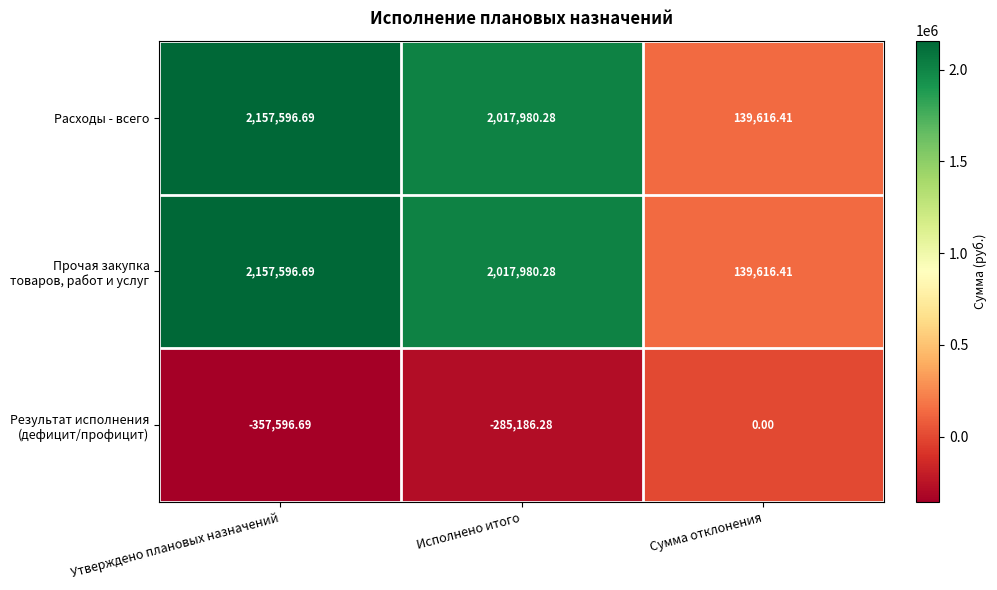

At which label does Расходы - всего reach its peak?

Утверждено плановых назначений